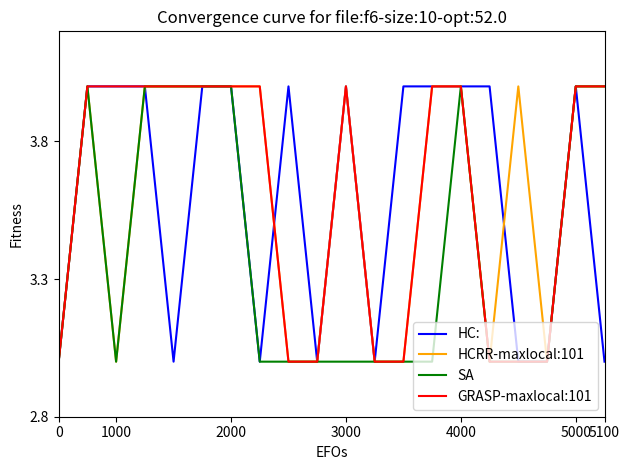

What is the maximum value for SA?

4